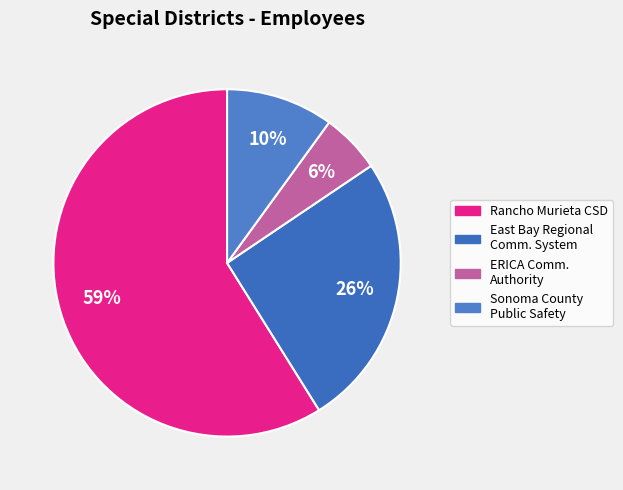

How many segments does this pie chart have?

4